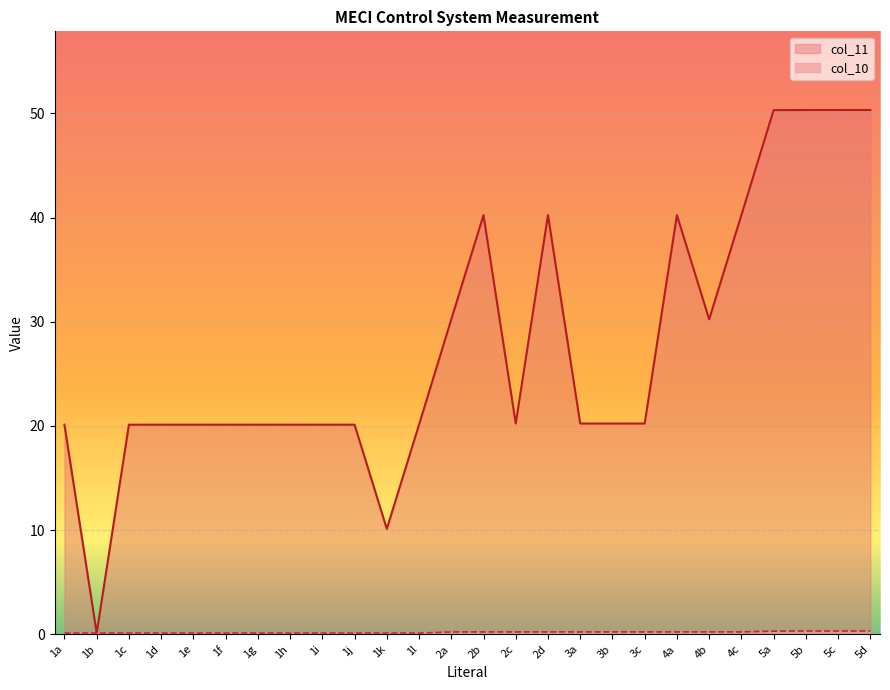

How many lines are shown in the chart?

2